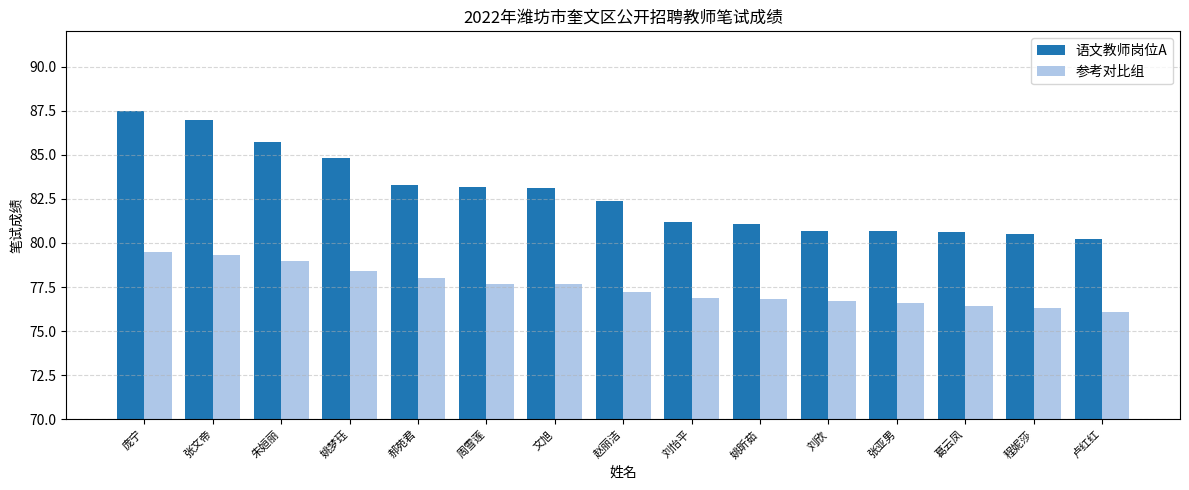

What is the sum of all 参考对比组 values?

1162.6